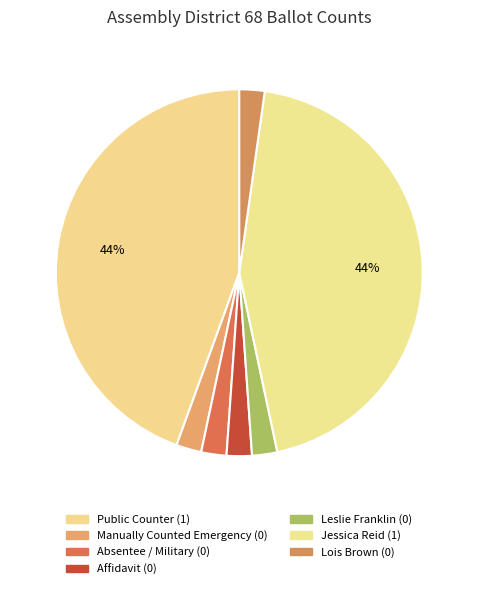

Does Affidavit account for over 50% of the chart?

No